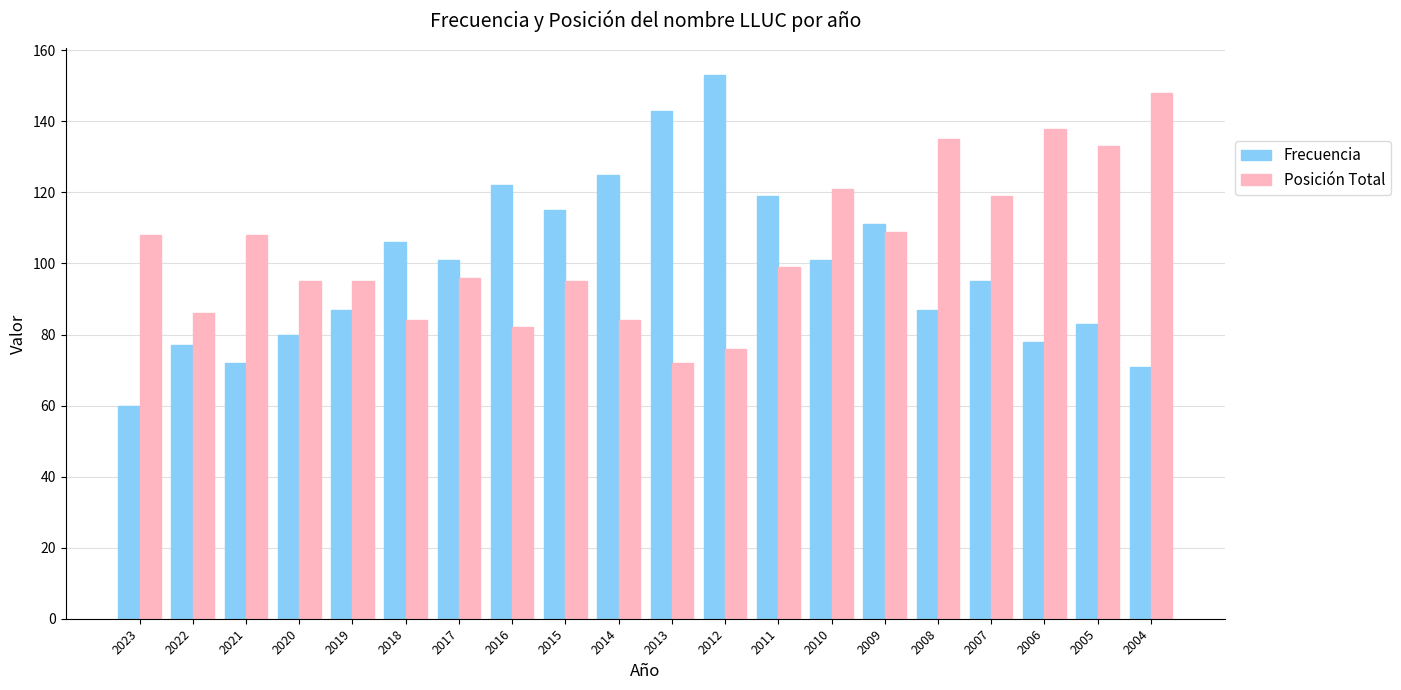

Where does the Posición Total series first go above 99?

2023